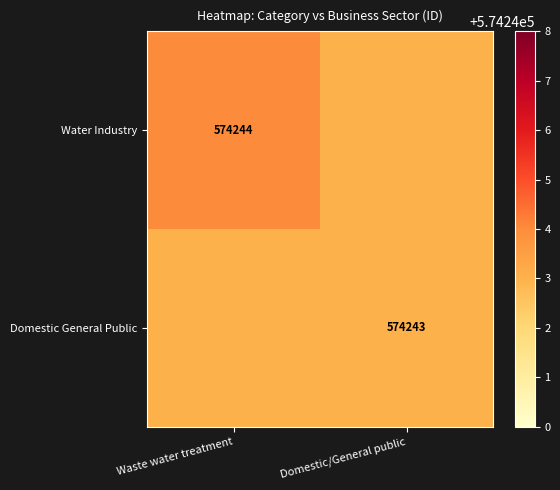

The value of Domestic General Public at Domestic/General public is 574243. True or false?

True